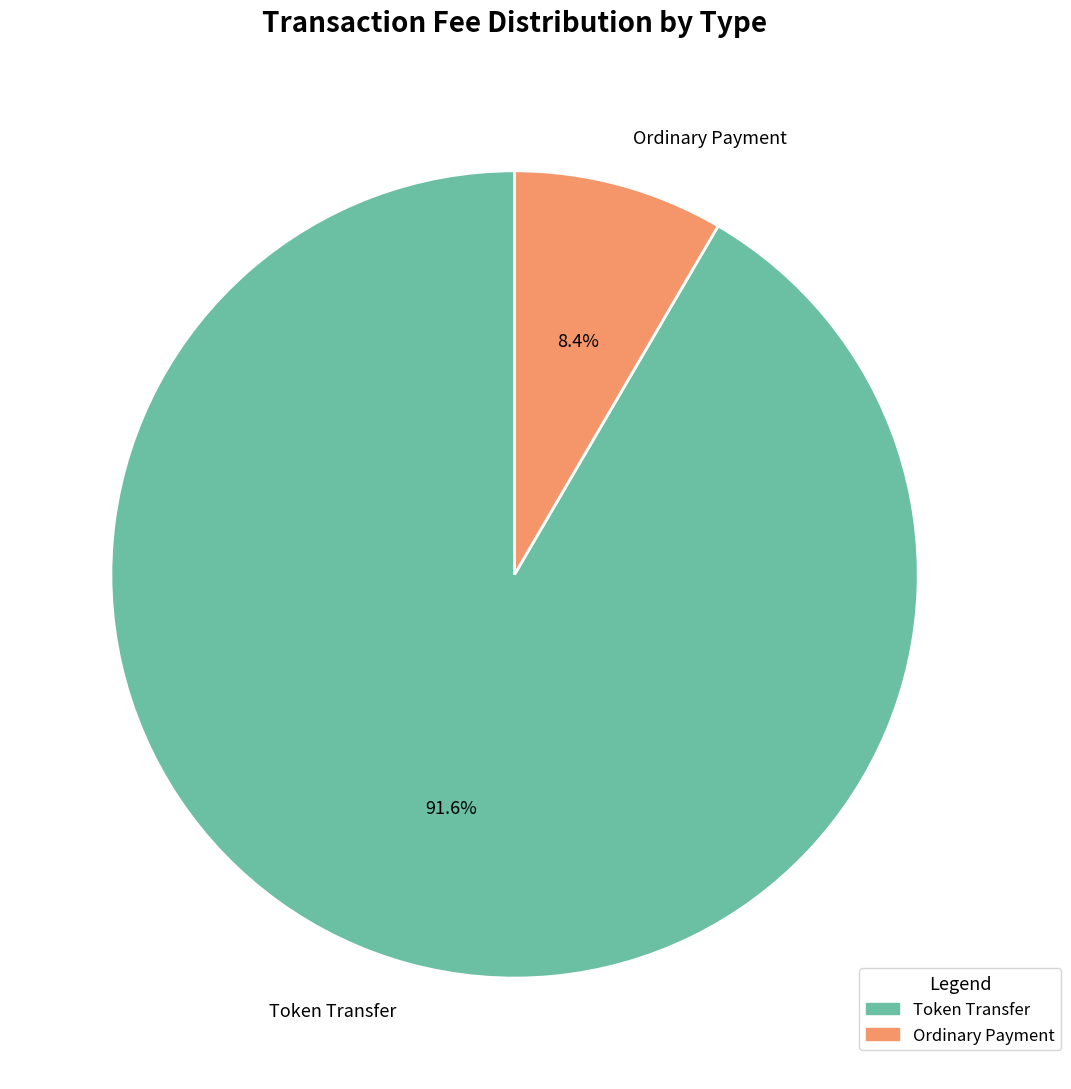

Rank the categories by value from lowest to highest.

Ordinary Payment, Token Transfer